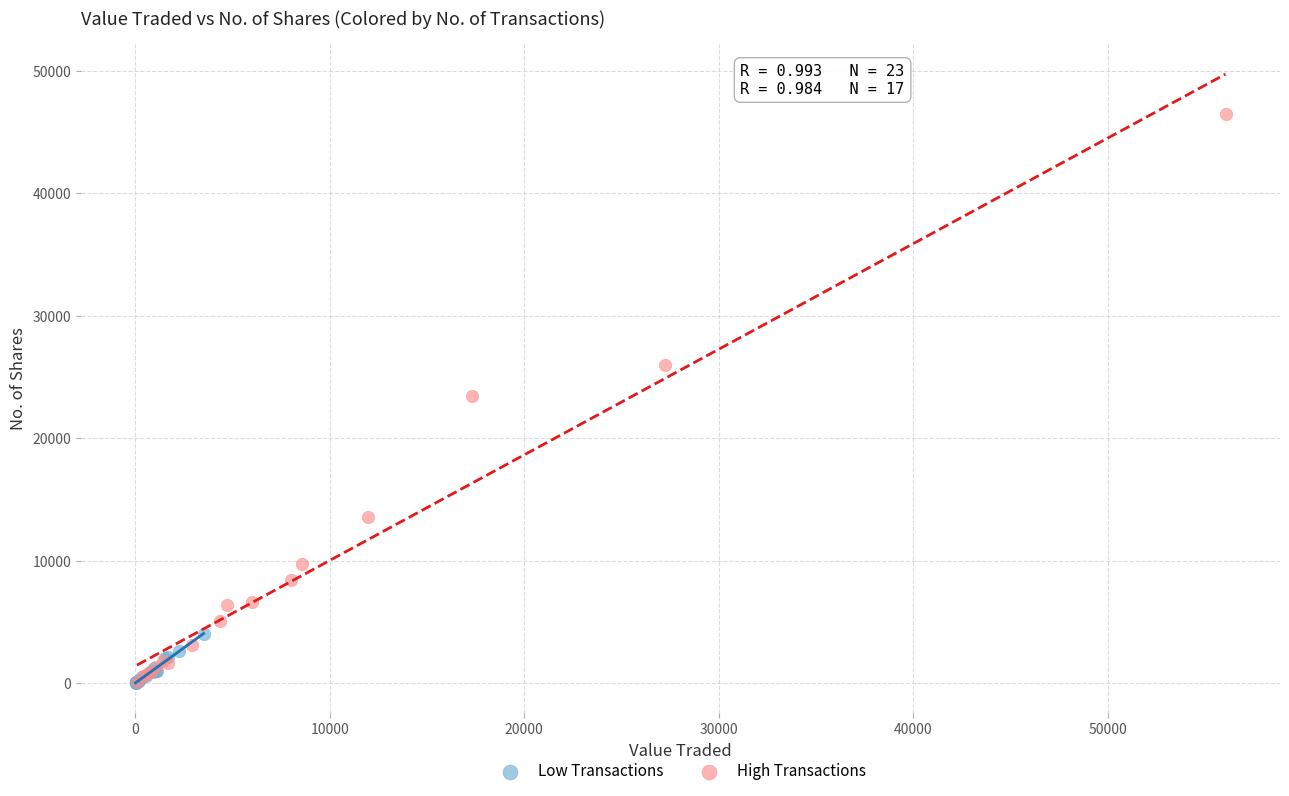

Which series contains the highest Y value?

High Transactions